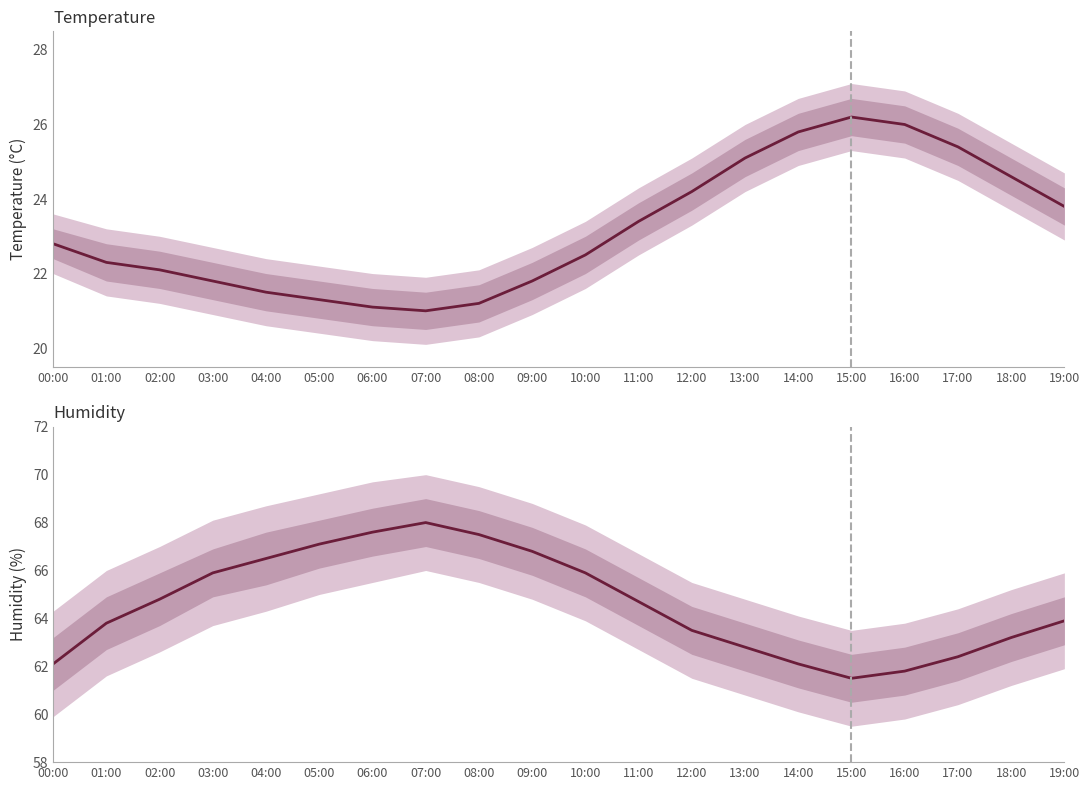

True or false: temperature and humidity cross at least once.

False